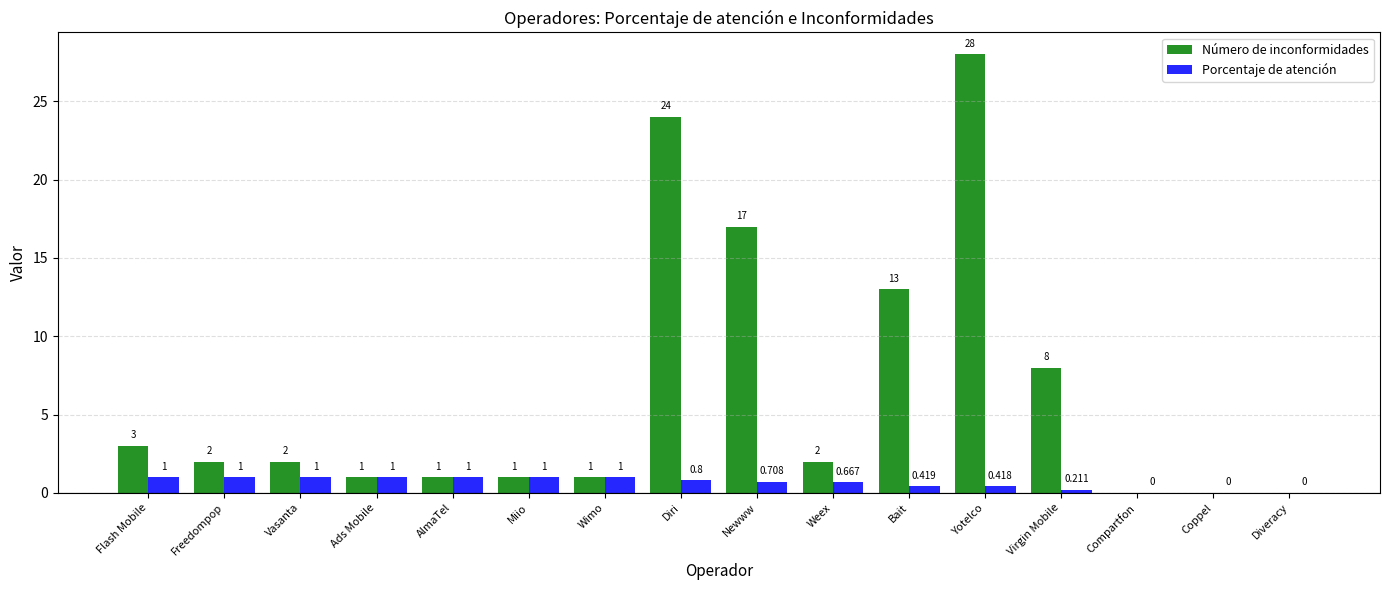

How many groups of bars are there?

16